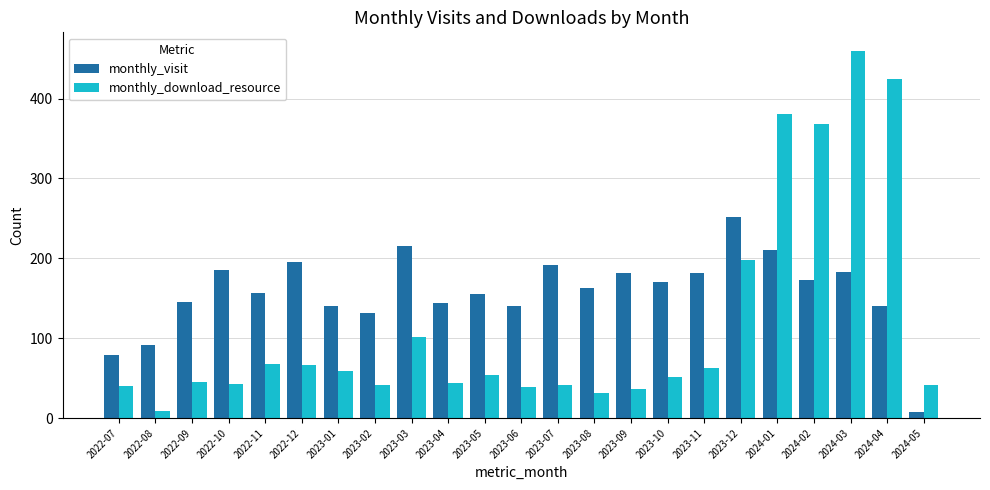

True or false: monthly_download_resource has a value of 424 at 2024-04.

True